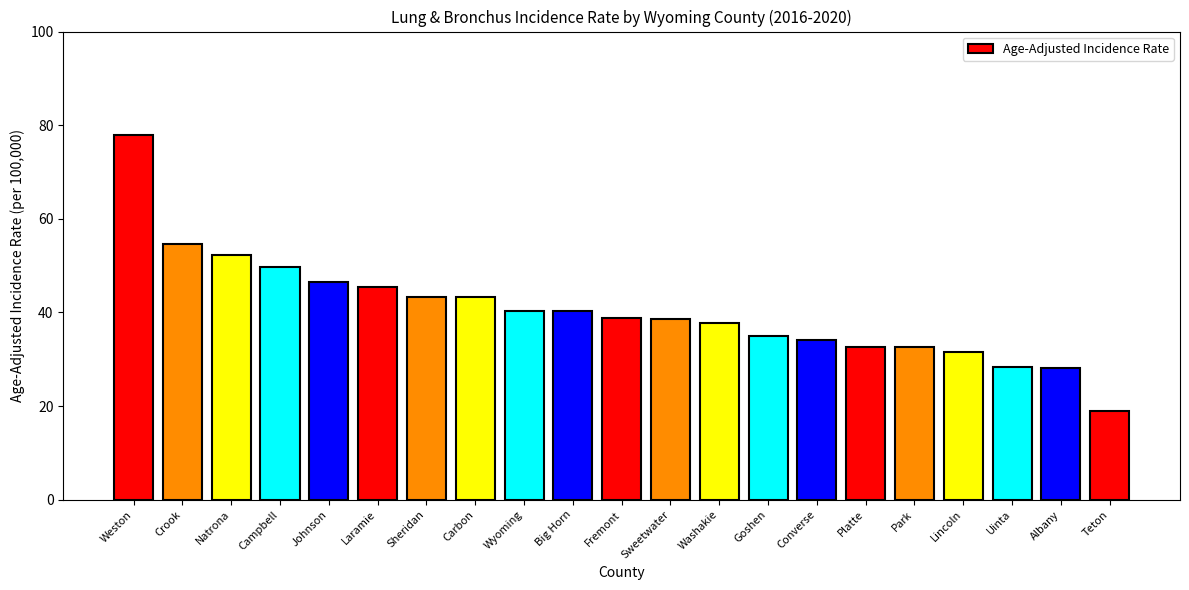

What is the approximate value at Carbon?

43.2